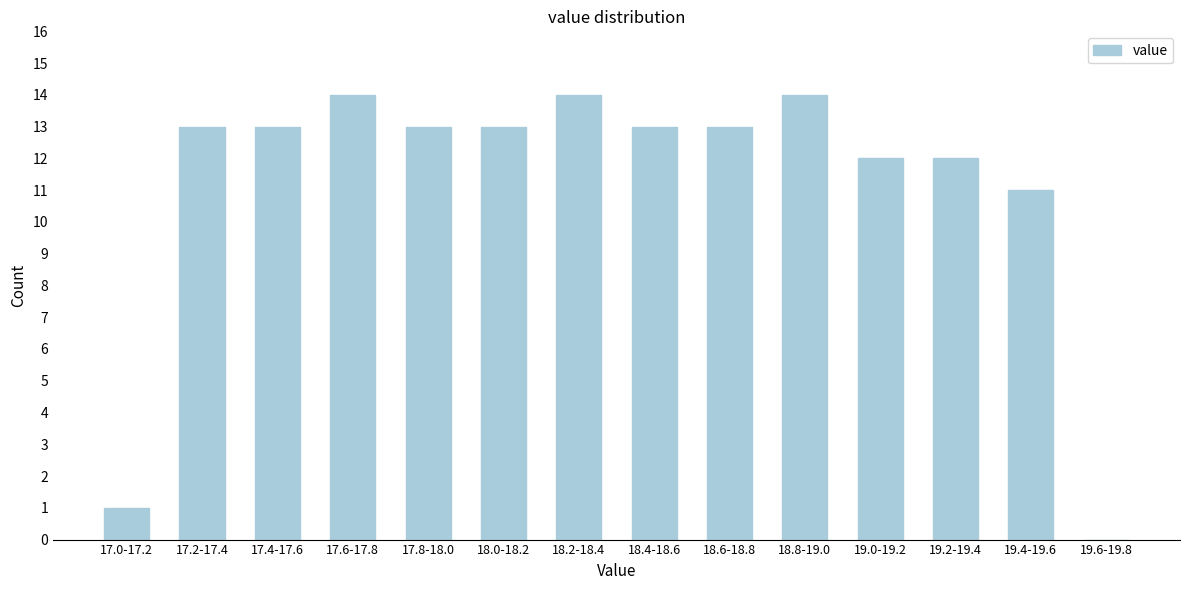

Reading left to right, extract all data points from this chart.

17.0-17.2=1	17.2-17.4=13	17.4-17.6=13	17.6-17.8=14	17.8-18.0=13	18.0-18.2=13	18.2-18.4=14	18.4-18.6=13	18.6-18.8=13	18.8-19.0=14	19.0-19.2=12	19.2-19.4=12	19.4-19.6=11	19.6-19.8=0